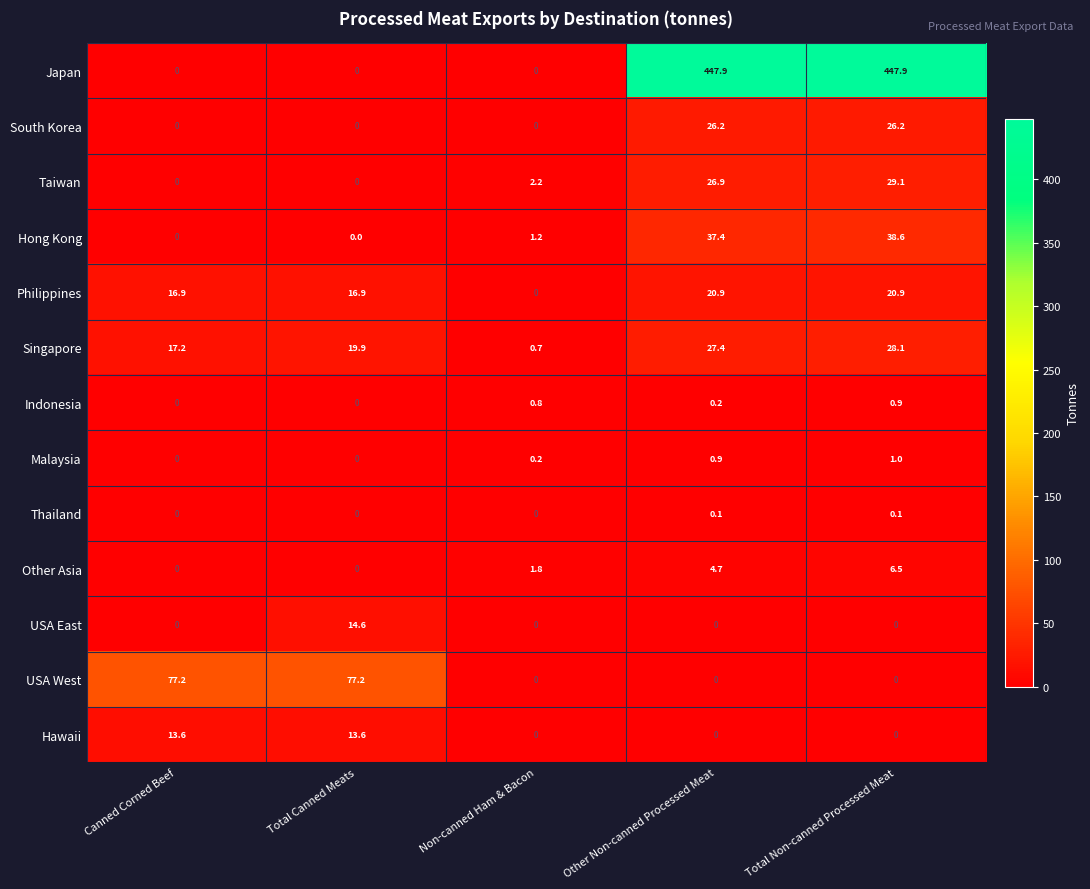

What is the spread (max minus min) of values at Canned Corned Beef?

77.2